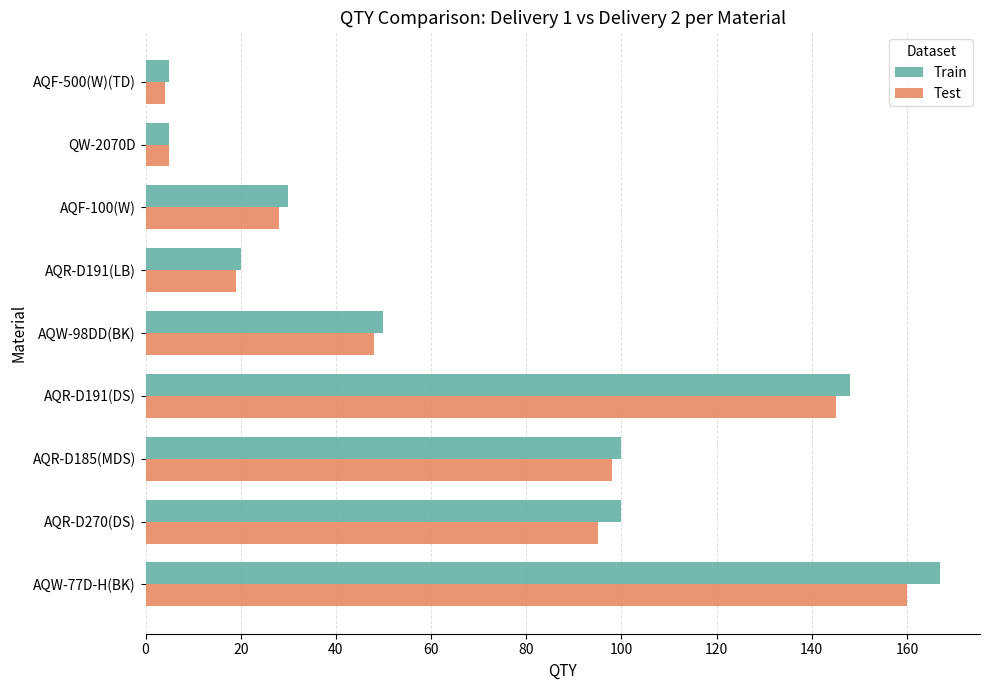

Count the number of categories in the chart.

9